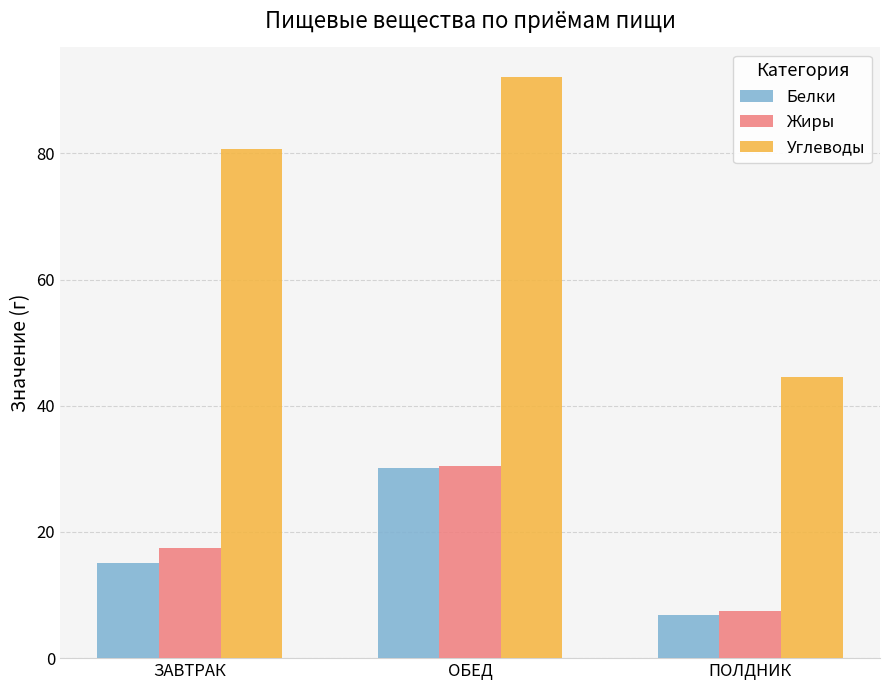

What is the difference between the maximum and minimum values in the Белки series?

23.2